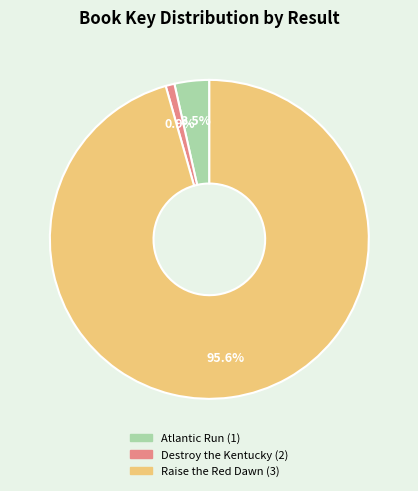

To the nearest percent, what portion does Raise the Red Dawn (3) represent?

96%